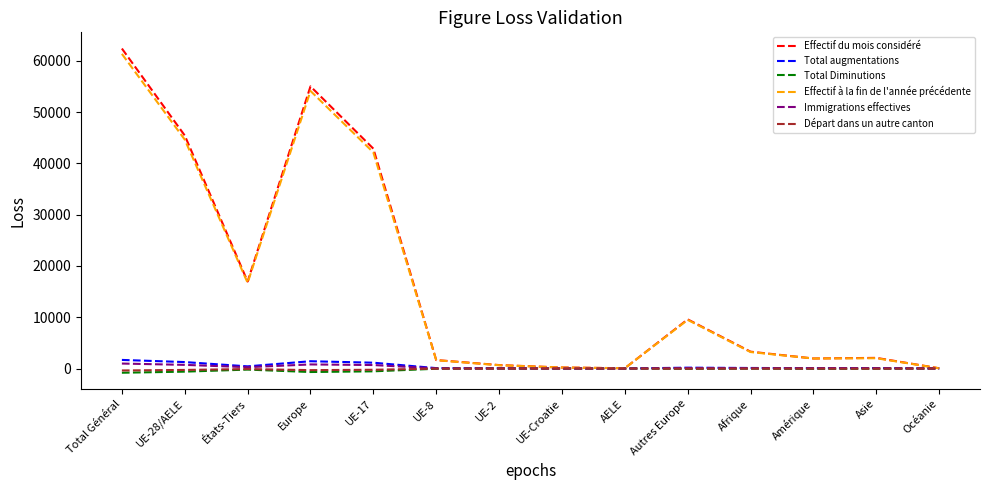

What is the smallest value displayed?

-825